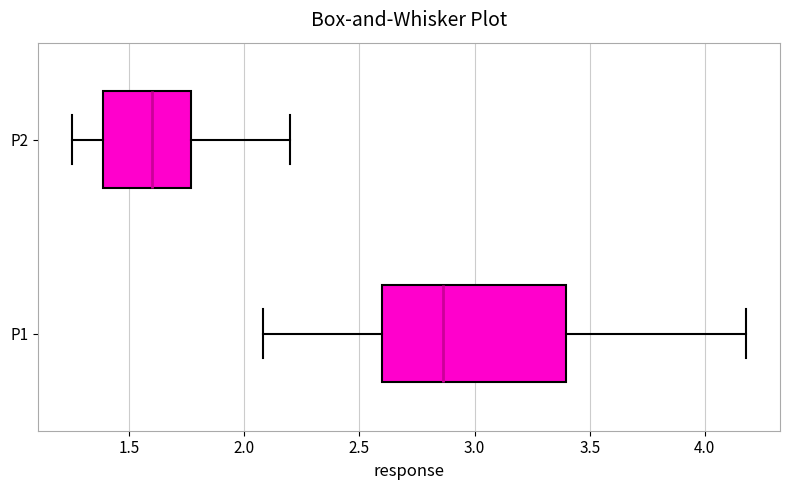

Where does the right whisker of the box for P1 end on the x-axis? The values are not printed on the chart, so give them approximately, as read against the axis.

4.20